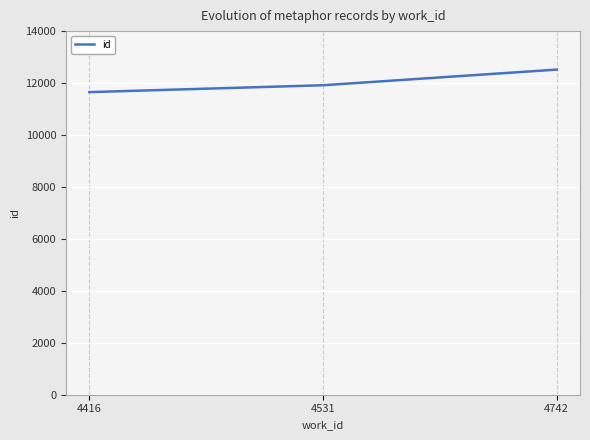

True or false: the data shows 11916 at 4531.

True